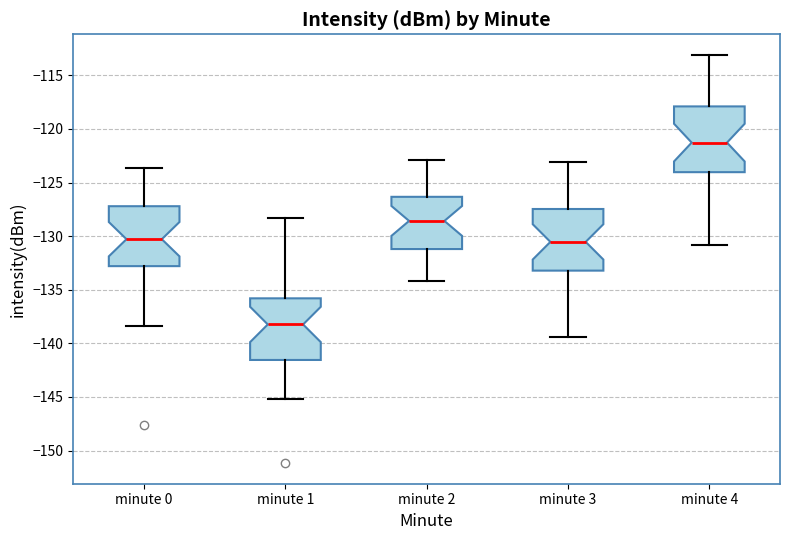

Reading left to right, transcribe this box plot: for each box, give where its median line is, the range the box spans, and where its two whiskers end, as read against the y-axis. The values are not printed on the chart, so give them approximately, as read against the axis.

minute 0: median -130.5, box -133.0 to -127.0, whiskers -138.5 to -123.5
minute 1: median -138.0, box -141.5 to -136.0, whiskers -145.0 to -128.5
minute 2: median -128.5, box -131.0 to -126.5, whiskers -134.0 to -123.0
minute 3: median -130.5, box -133.0 to -127.5, whiskers -139.5 to -123.0
minute 4: median -121.5, box -124.0 to -118.0, whiskers -131.0 to -113.0